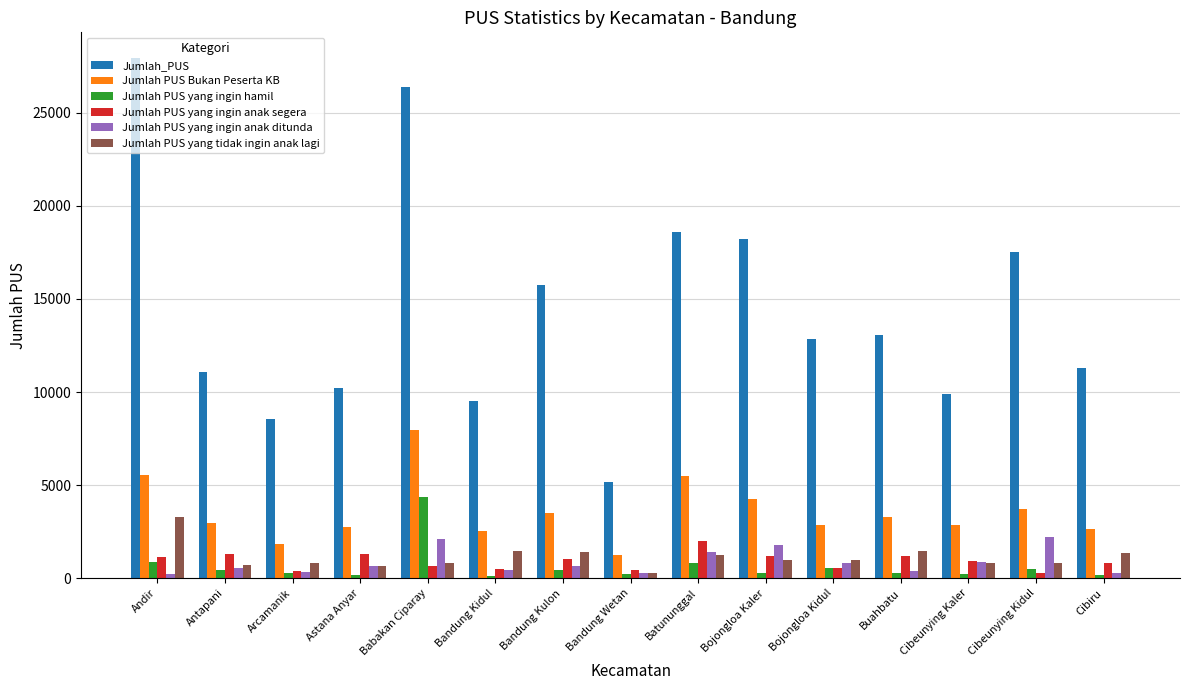

What is the maximum value shown in the chart?

27922